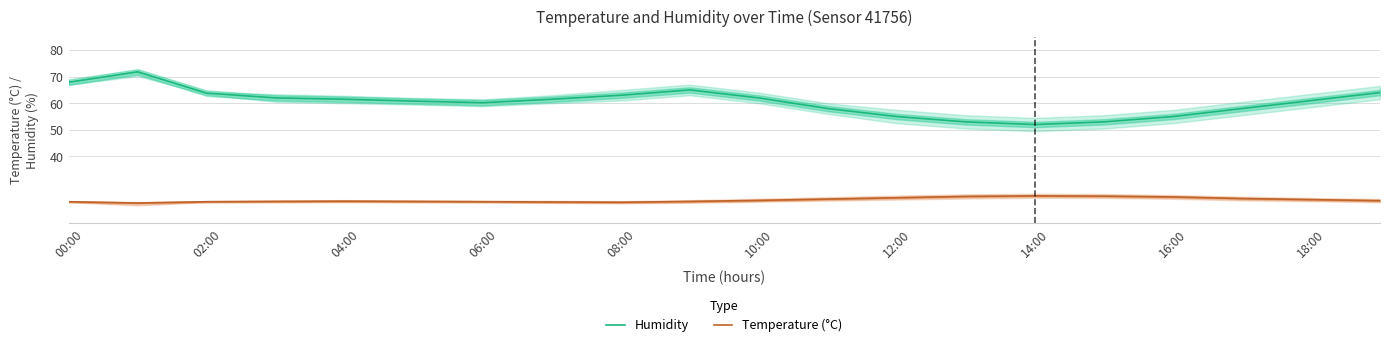

What is the average value of the Humidity series?

60.4